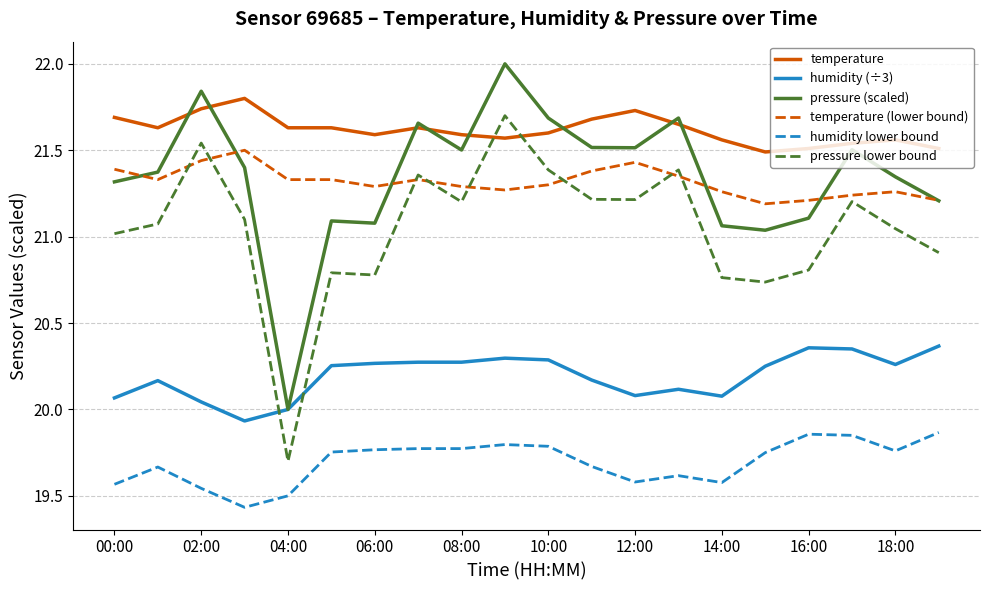

True or false: temperature and temperature (lower bound) intersect in this chart.

False